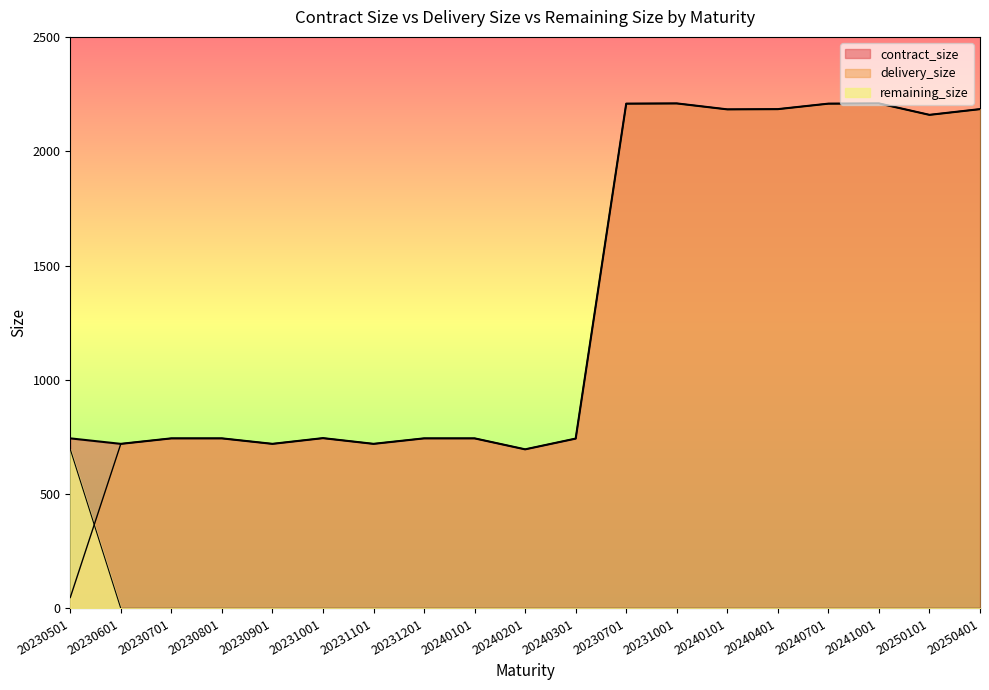

Does the chart display data point markers on the line(s)?

No